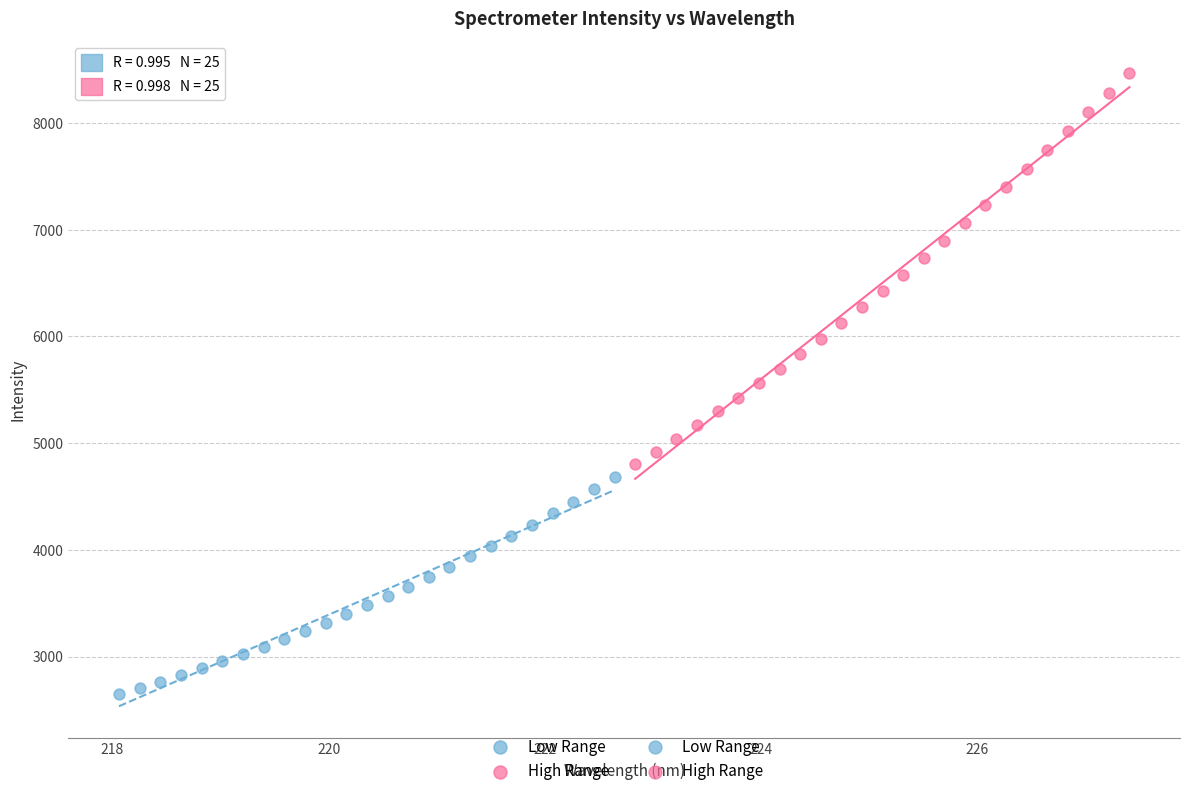

Which series reaches the maximum Y coordinate?

High Range